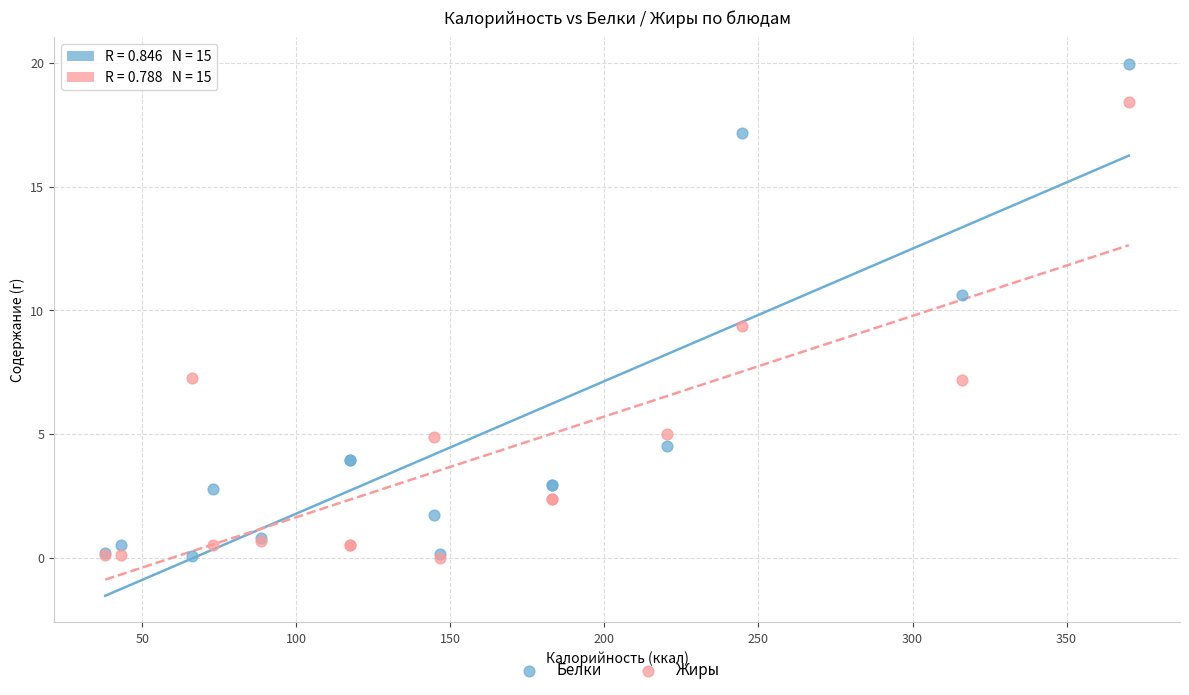

What are all the series names shown in the legend?

Белки, Жиры